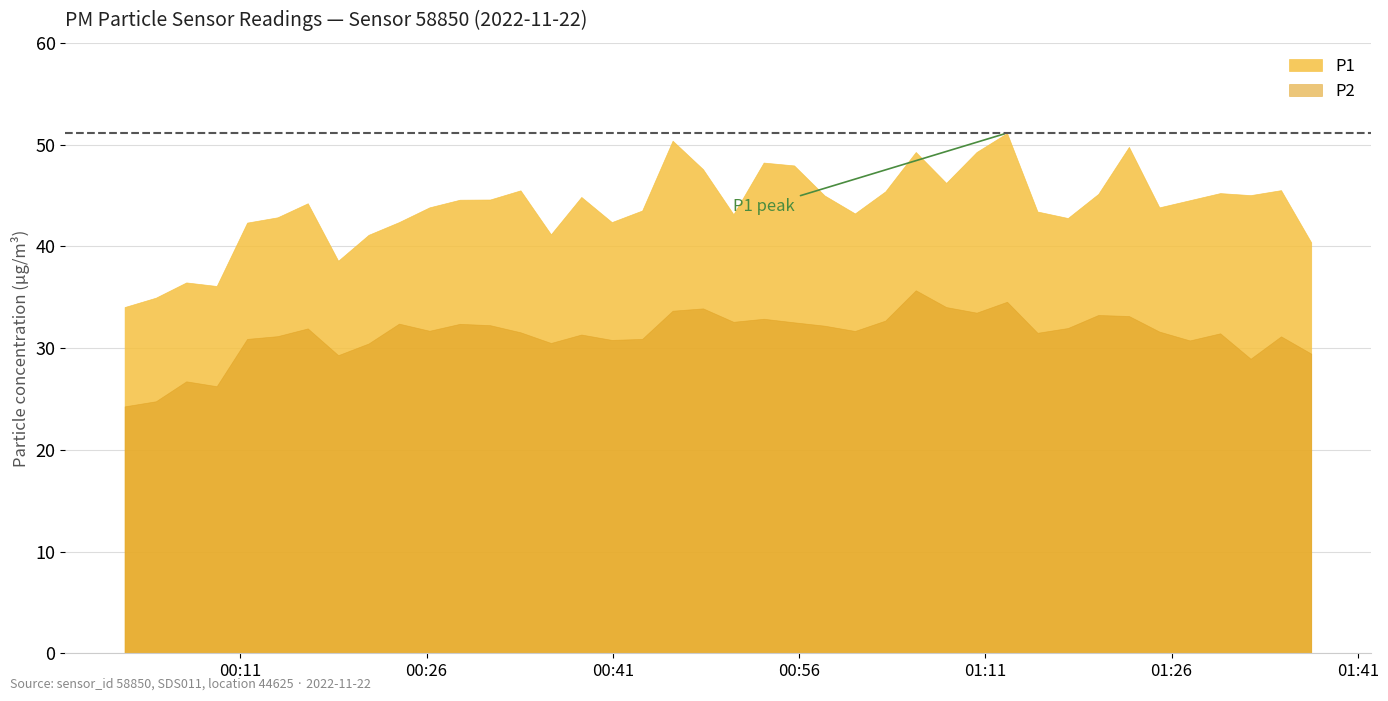

List the labels in order of P1 value, largest first.

2022-11-22T01:12:45, 2022-11-22T00:45:49, 2022-11-22T01:22:34, 2022-11-22T01:05:24, 2022-11-22T01:10:18, 2022-11-22T00:53:09, 2022-11-22T00:55:36, 2022-11-22T00:48:16, 2022-11-22T01:07:51, 2022-11-22T01:34:49, 2022-11-22T00:33:34, 2022-11-22T01:02:57, 2022-11-22T01:29:55, 2022-11-22T01:20:06, 2022-11-22T01:32:22, 2022-11-22T00:58:03, 2022-11-22T00:38:28, 2022-11-22T00:31:07, 2022-11-22T00:28:41, 2022-11-22T01:27:28, 2022-11-22T00:16:26, 2022-11-22T00:26:14, 2022-11-22T01:25:01, 2022-11-22T00:43:22, 2022-11-22T01:15:12, 2022-11-22T01:00:30, 2022-11-22T00:50:43, 2022-11-22T00:14:00, 2022-11-22T01:17:39, 2022-11-22T00:23:47, 2022-11-22T00:40:55, 2022-11-22T00:11:33, 2022-11-22T00:36:01, 2022-11-22T00:21:20, 2022-11-22T01:37:15, 2022-11-22T00:18:53, 2022-11-22T00:06:39, 2022-11-22T00:09:06, 2022-11-22T00:04:12, 2022-11-22T00:01:41